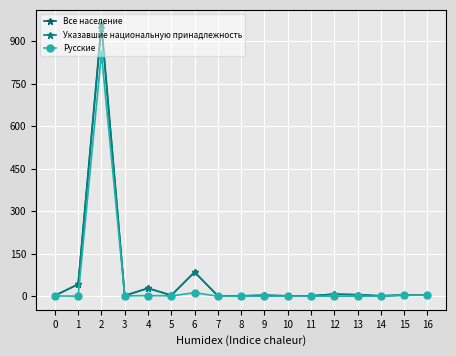

What is the maximum value for Все население?

963